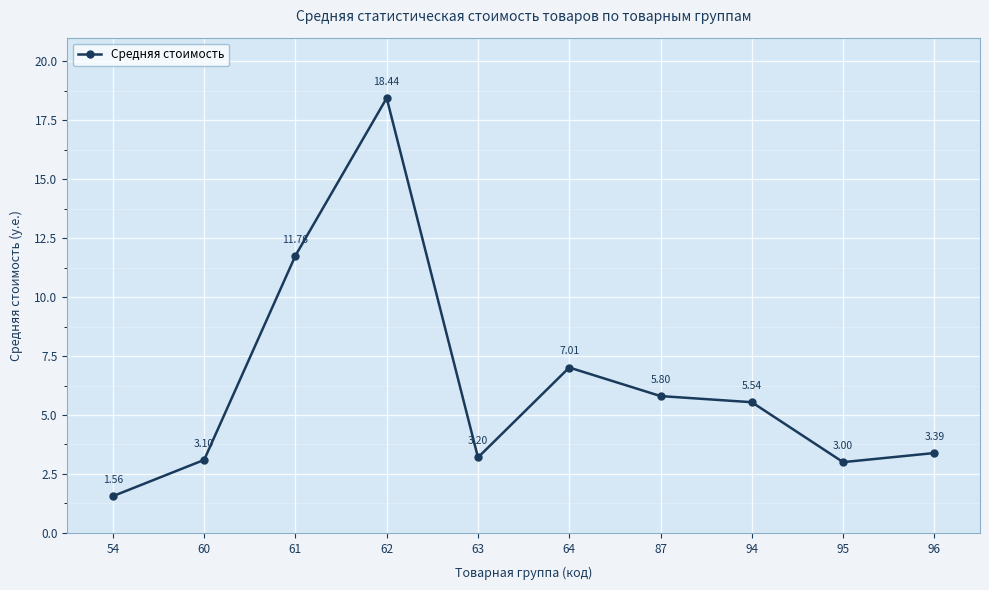

How many data points are above 5?

5